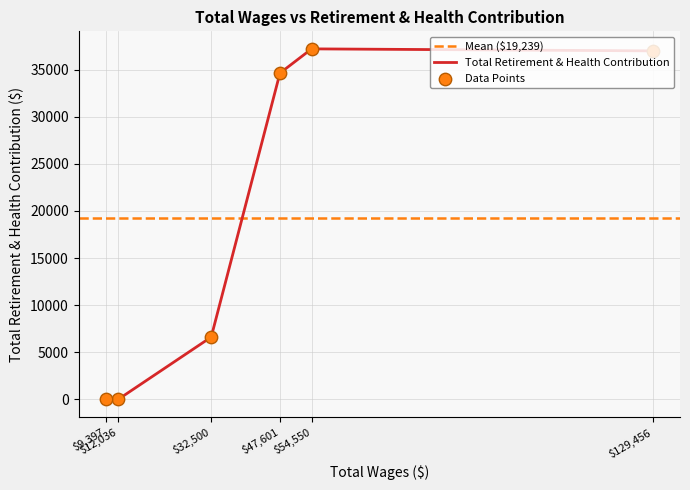

Between 47601.0 and 54550.0, which is larger?

54550.0